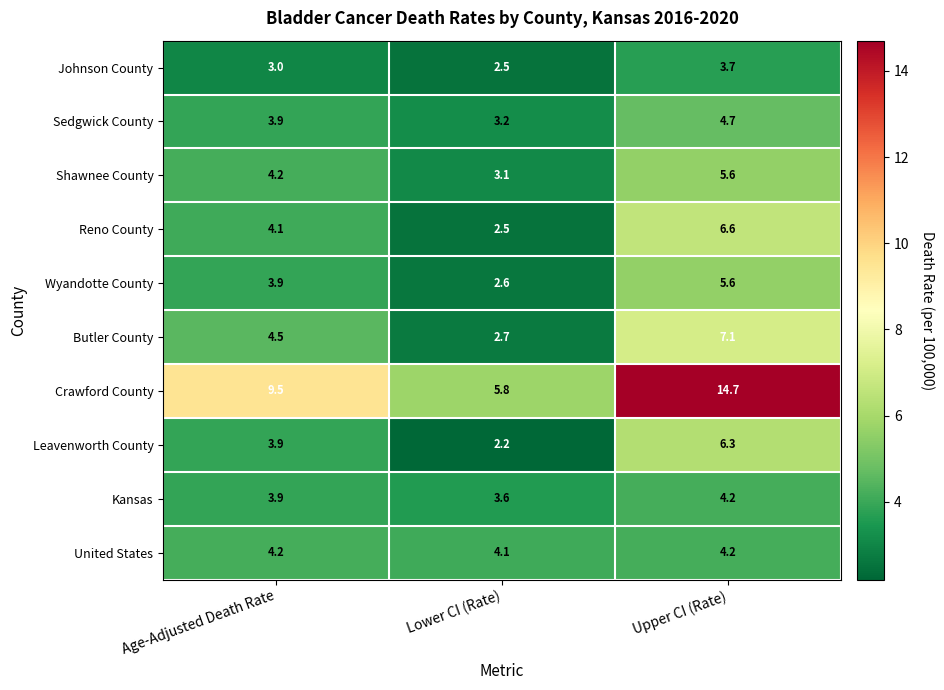

True or false: Shawnee County has a value of 4.2 at Age-Adjusted Death Rate.

True